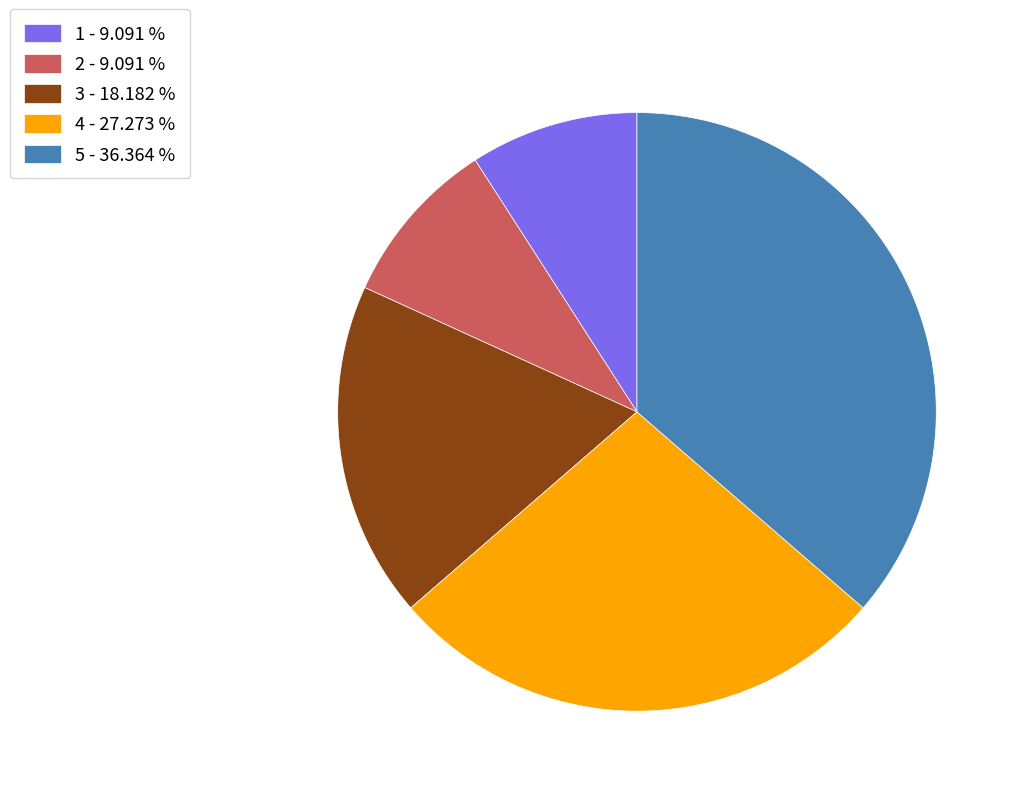

True or false: 2 accounts for 1% of the total.

False